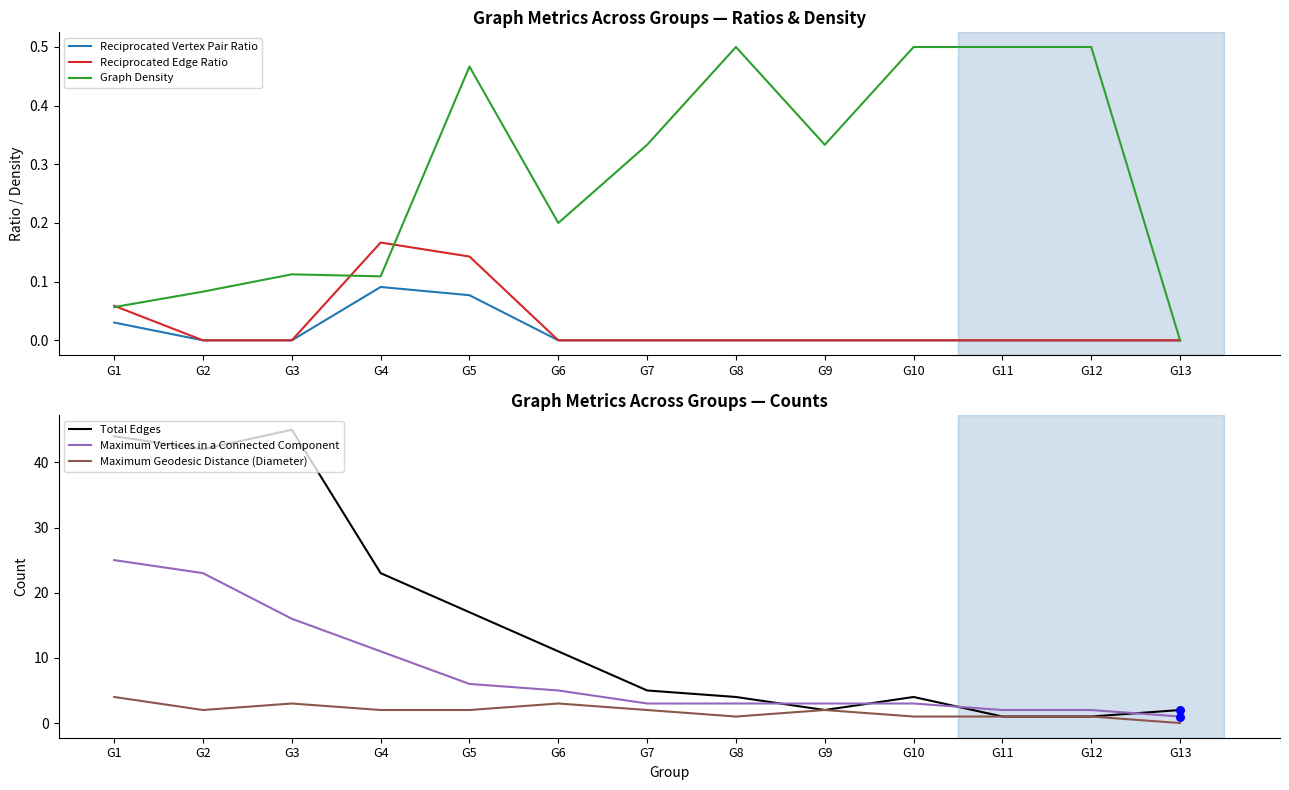

Which series reaches the maximum Y coordinate?

Total Edges